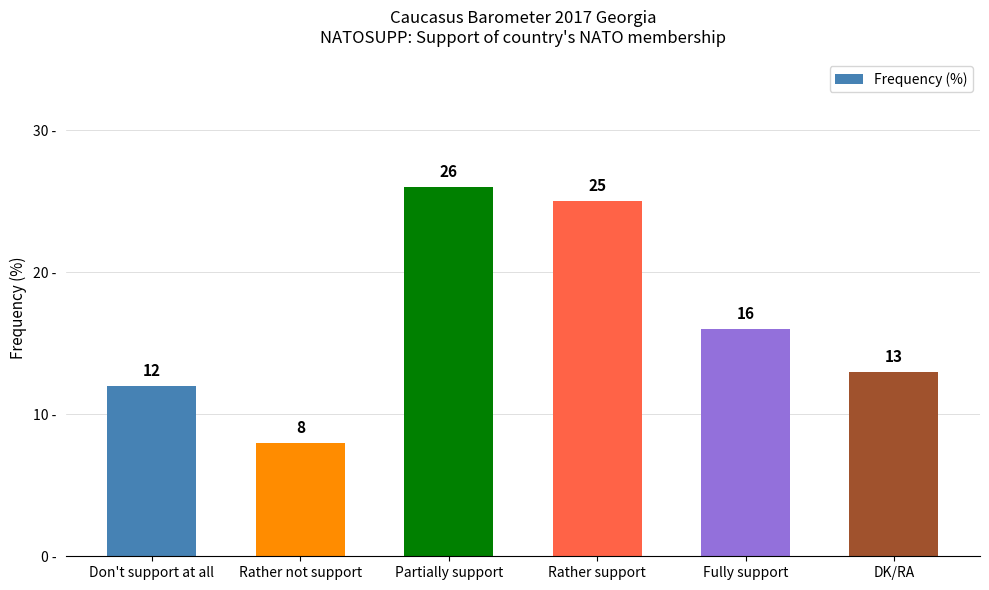

Reading right to left, transcribe all the data shown in this chart.

DK/RA=13	Fully support=16	Rather support=25	Partially support=26	Rather not support=8	Don't support at all=12